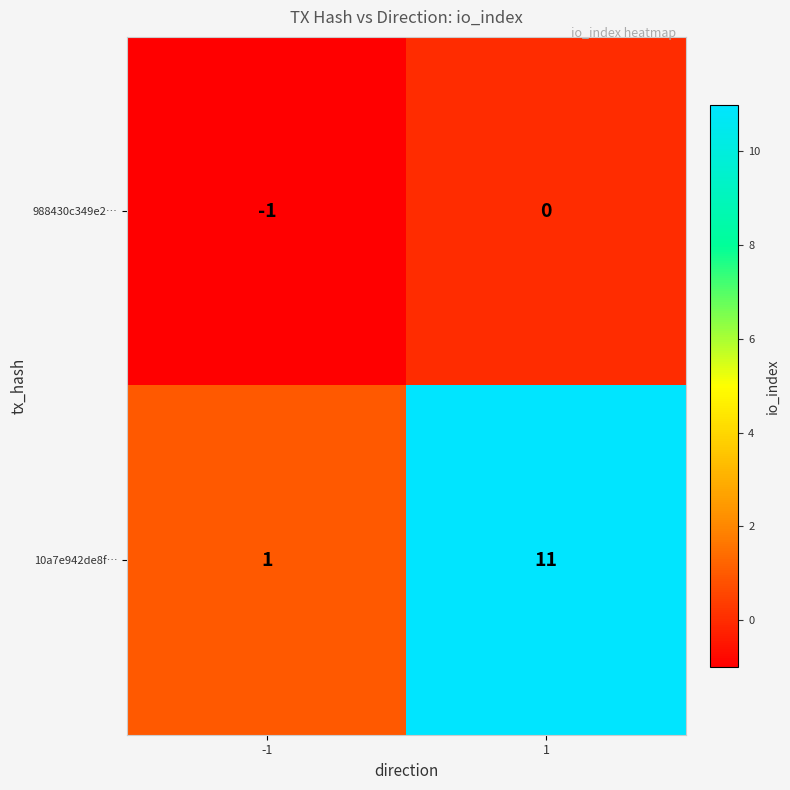

The value of 10a7e942de8f… at 1 is 11. True or false?

True